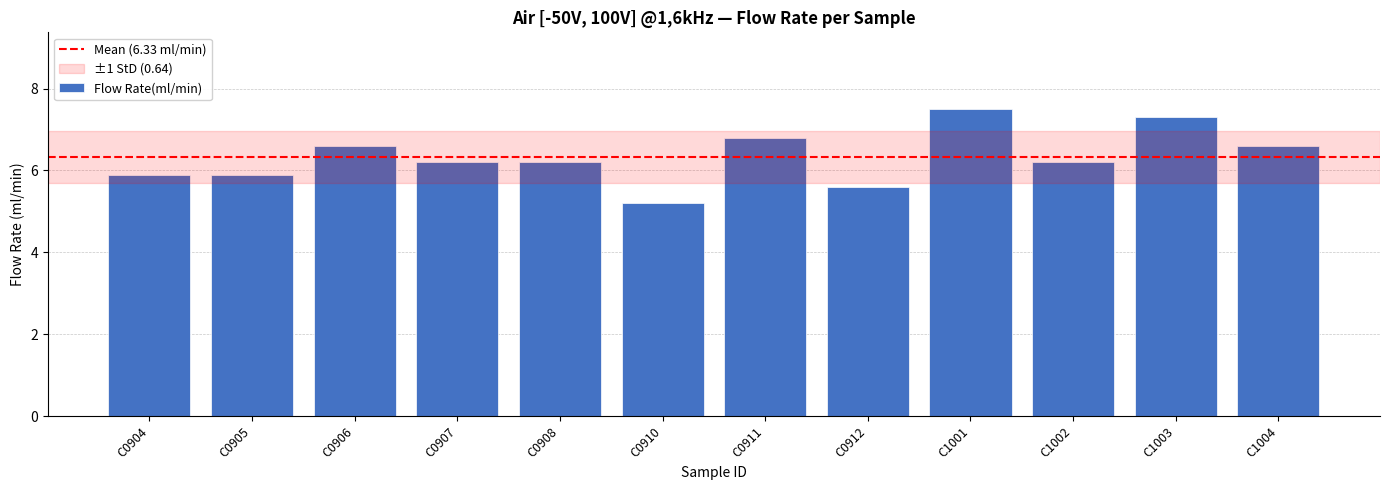

What is the change in value from C0905 to C1003?

+1.4